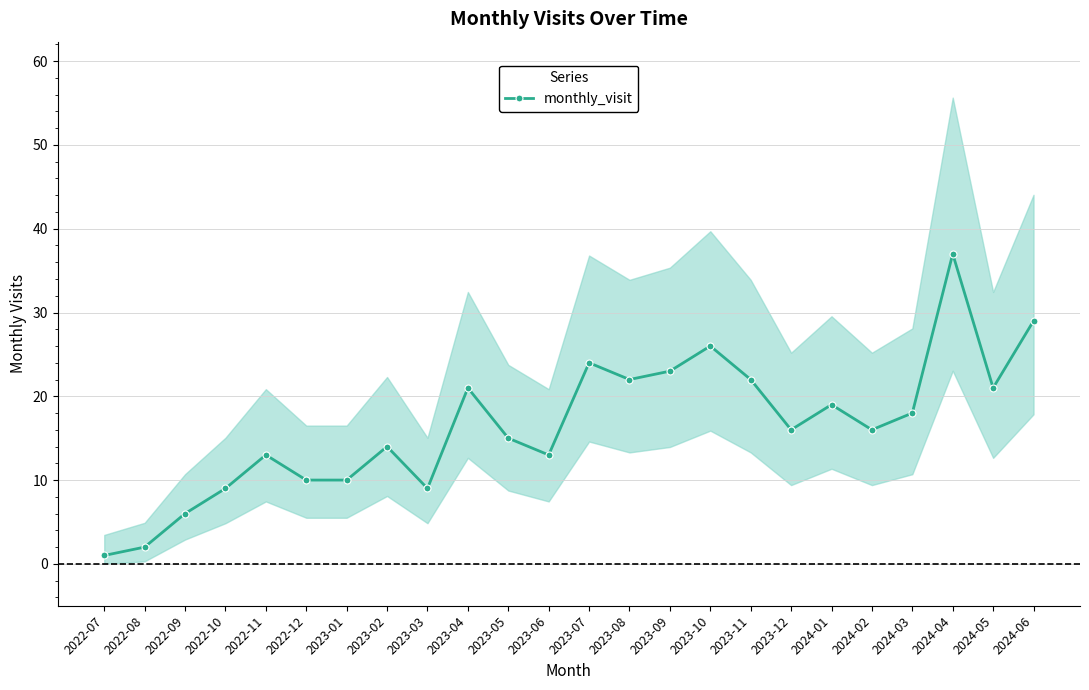

List the labels in order of value, smallest first.

2022-07, 2022-08, 2022-09, 2022-10, 2023-03, 2022-12, 2023-01, 2022-11, 2023-06, 2023-02, 2023-05, 2023-12, 2024-02, 2024-03, 2024-01, 2023-04, 2024-05, 2023-08, 2023-11, 2023-09, 2023-07, 2023-10, 2024-06, 2024-04